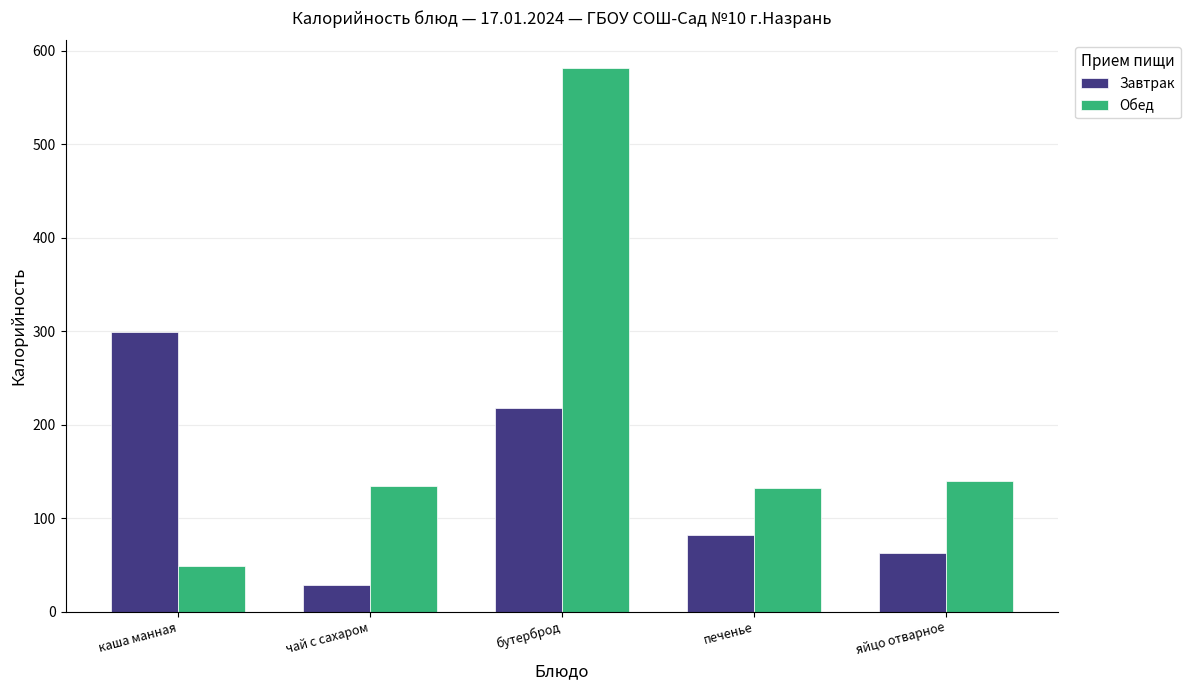

Reading left to right, list all the values displayed in this chart.

Завтрак: 299.0	28.0	218.0	82.0	63.0
Обед: 49.0	134.8	582.0	132.0	140.0